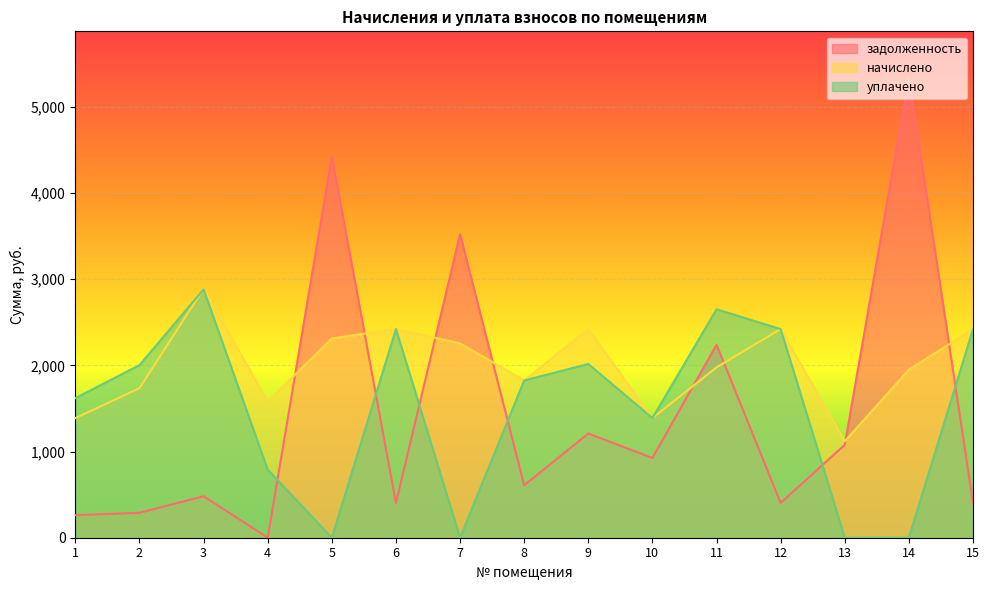

The value of задолженность at 15 is 702.6. True or false?

False